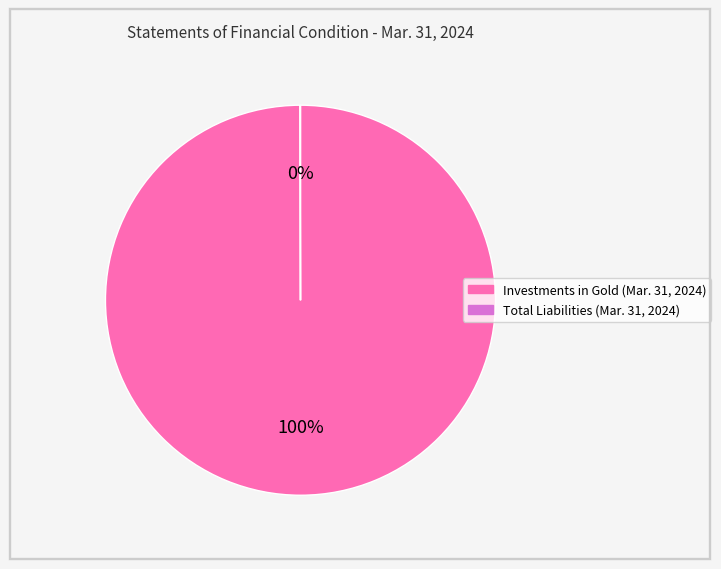

To the nearest percent, what is the average slice percentage?

50%